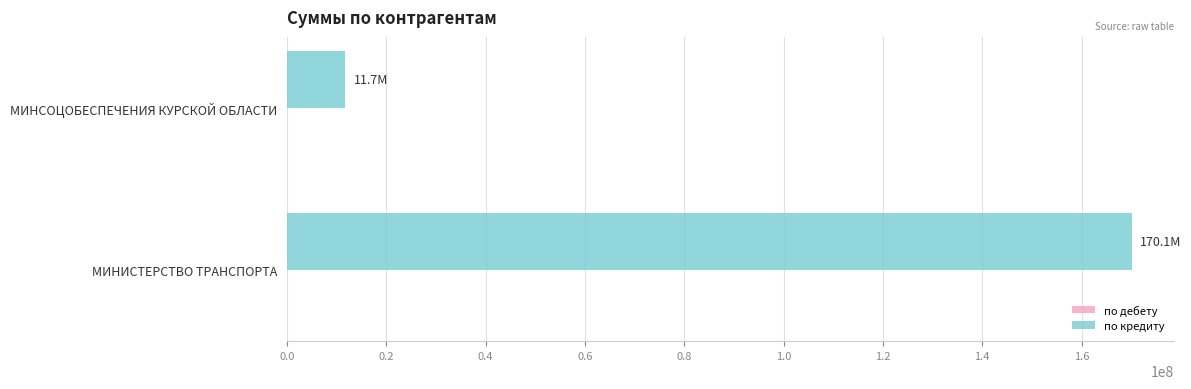

Which category has the lowest value across all series?

МИНСОЦОБЕСПЕЧЕНИЯ КУРСКОЙ ОБЛАСТИ